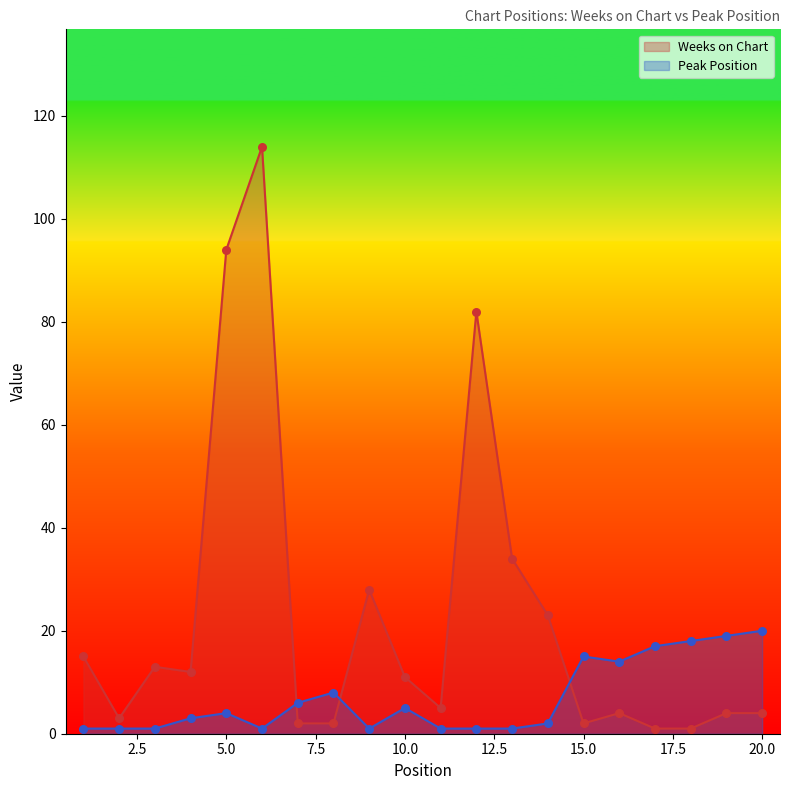

Which series reaches the maximum Y coordinate?

Weeks on Chart